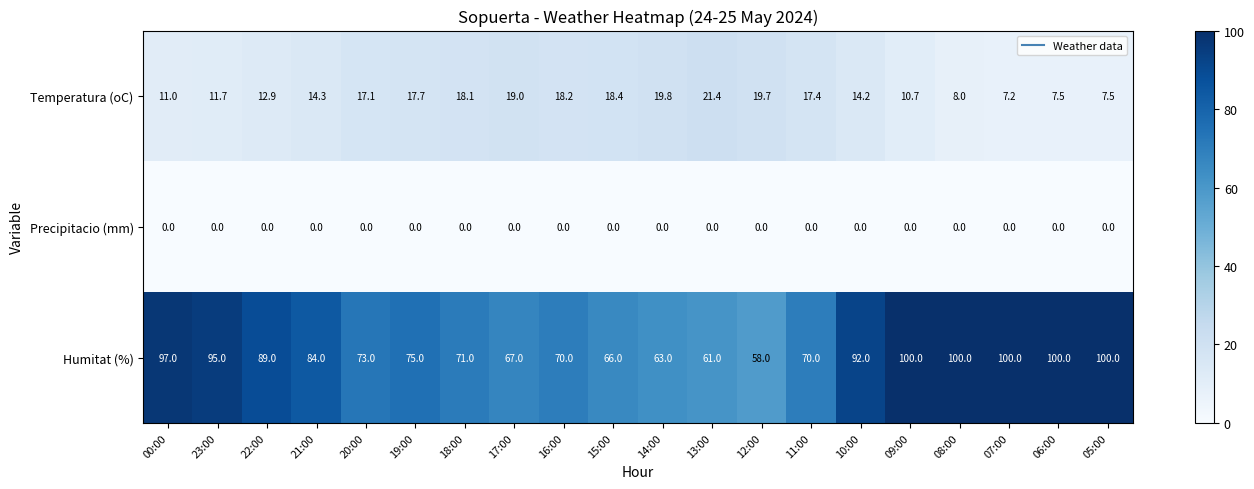

What is the maximum value shown in the chart?

100.0